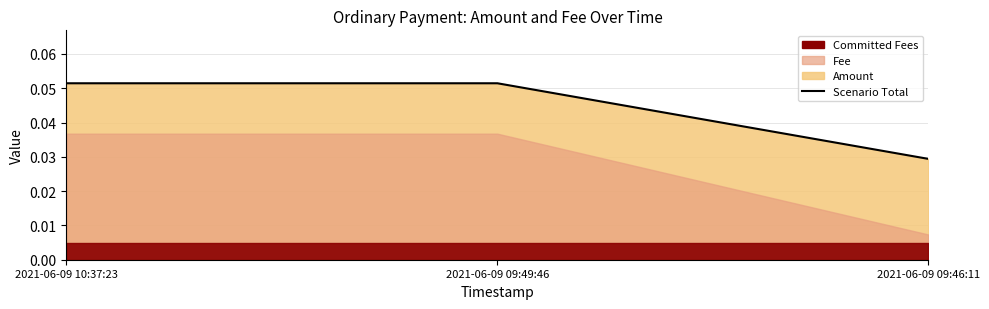

Count the values in the range 0 to 1.

3